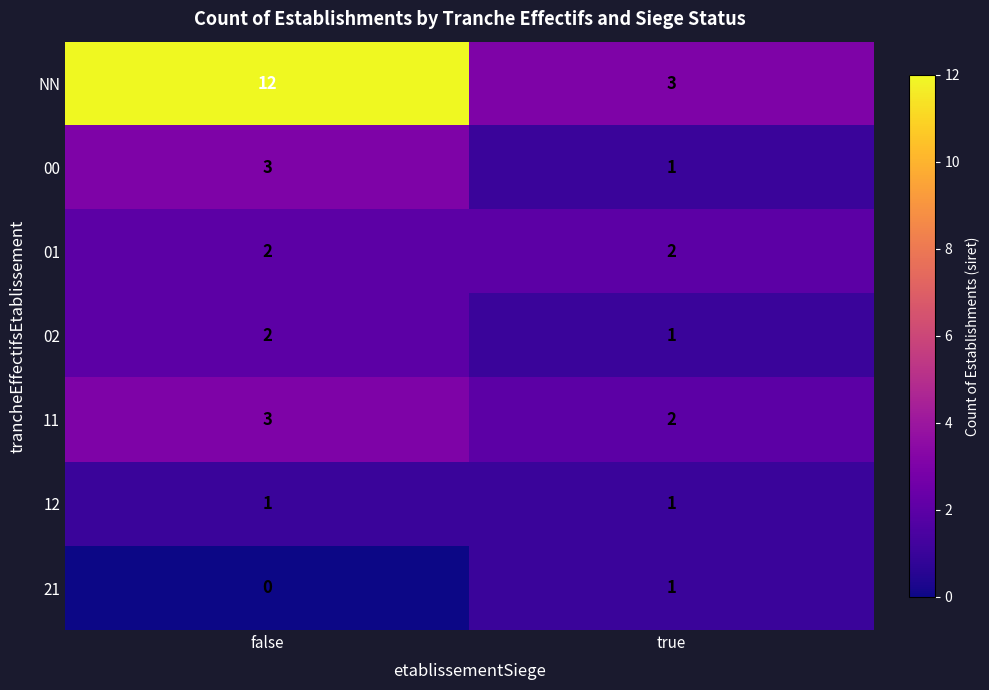

Reading left to right, extract all data points from this chart.

NN: false=12	true=3
00: false=3	true=1
01: false=2	true=2
02: false=2	true=1
11: false=3	true=2
12: false=1	true=1
21: false=0	true=1